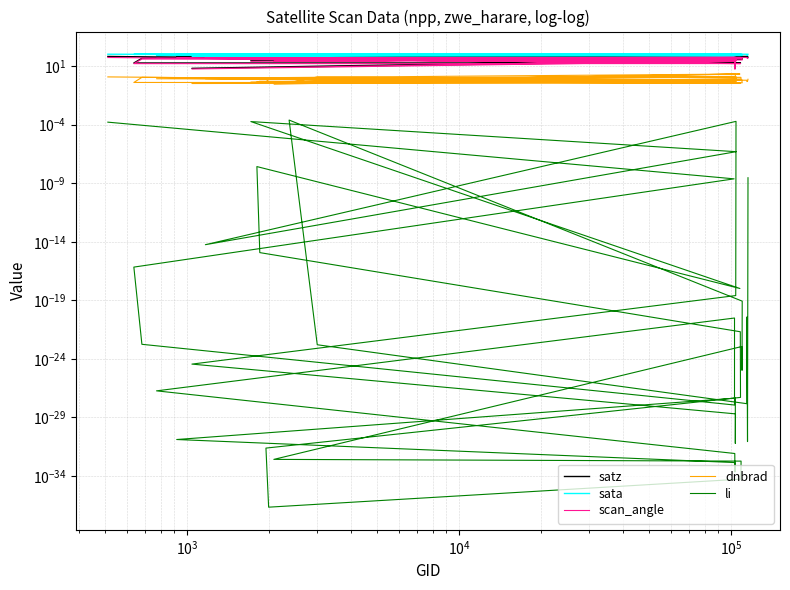

What is the sum of all dnbrad values?

28.9